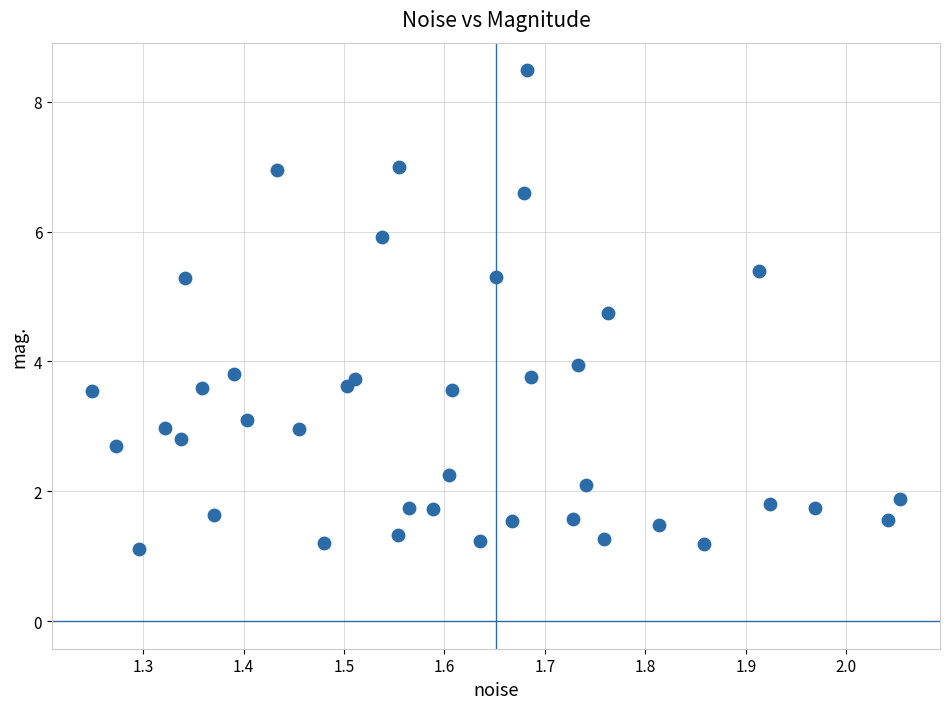

What is the range of Y values (max minus min)?

7.4